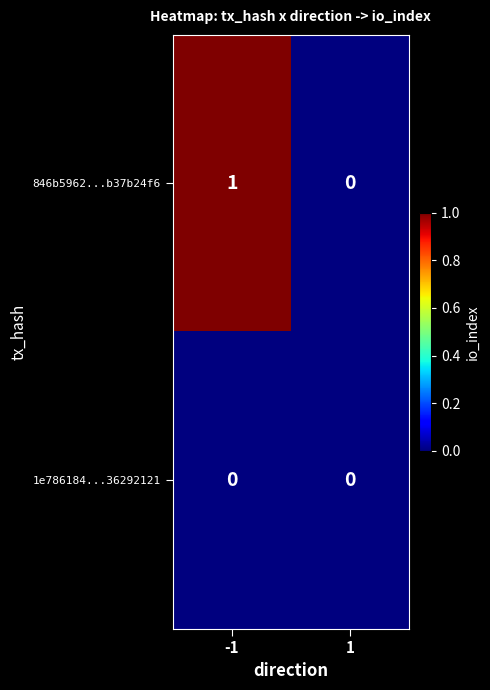

Reading left to right, transcribe all the data shown in this chart.

846b5962...b37b24f6: -1=1	1=0
1e786184...36292121: -1=0	1=0